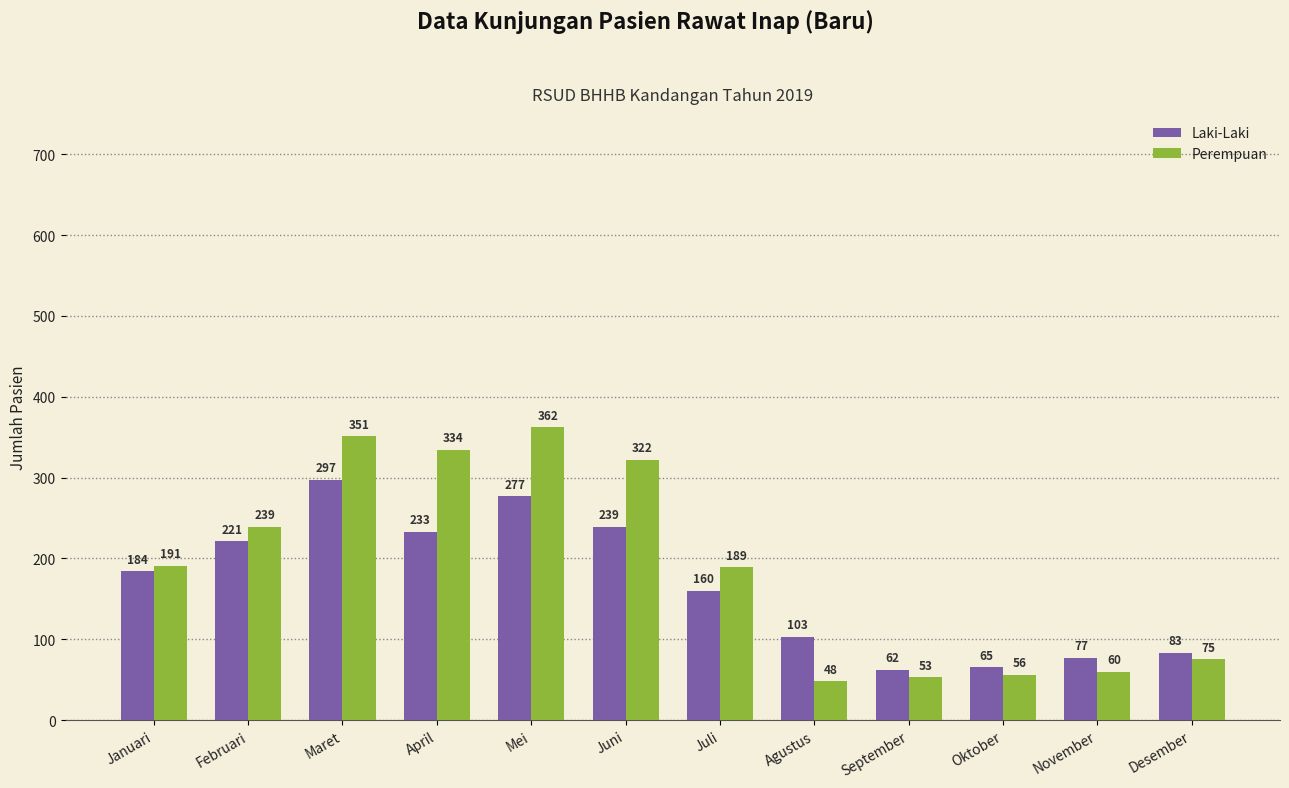

At Juni, list the series in order from largest to smallest.

Perempuan, Laki-Laki